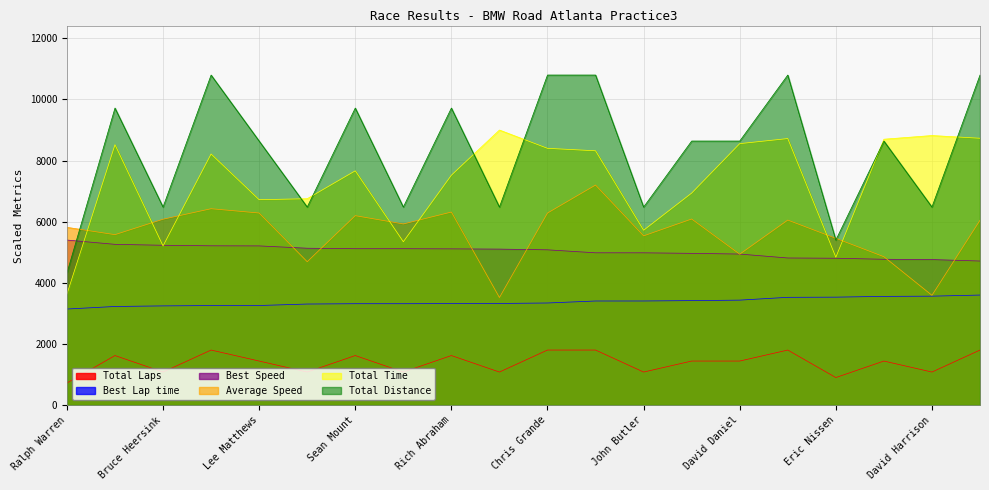

Which series has the largest range (max minus min)?

Total Distance